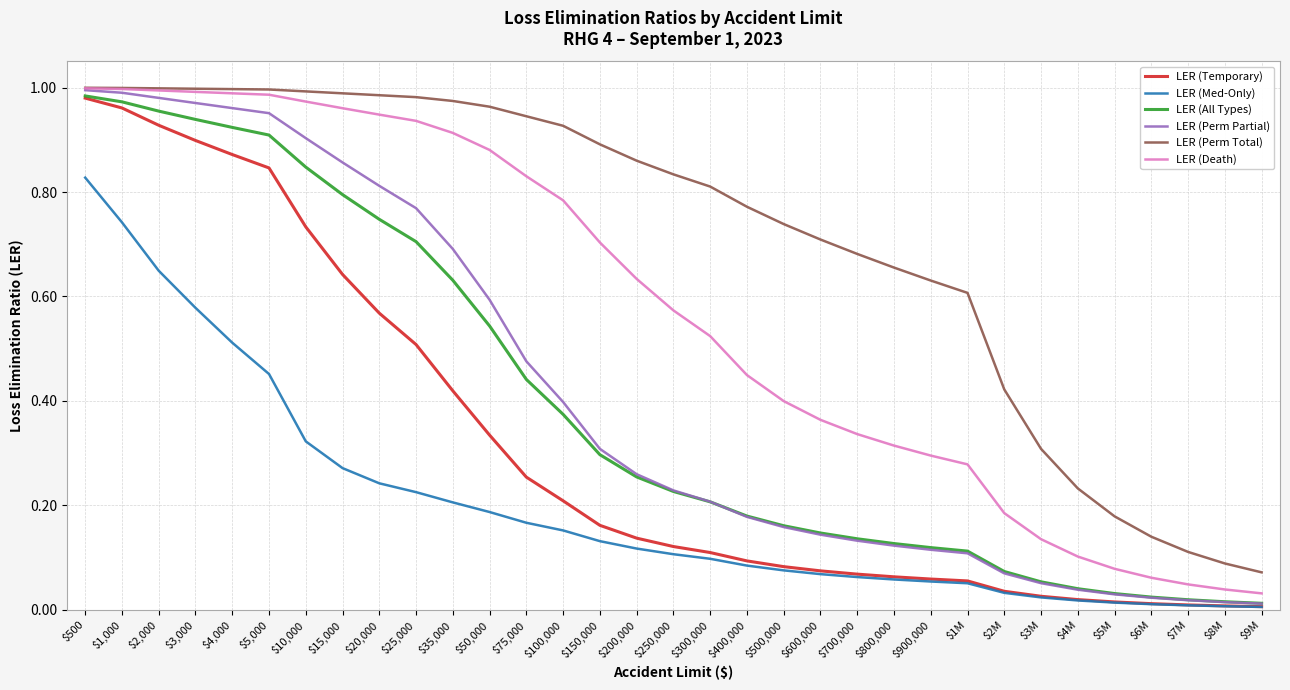

Is it true that LER (Perm Total) equals 1.6 at $500?

False